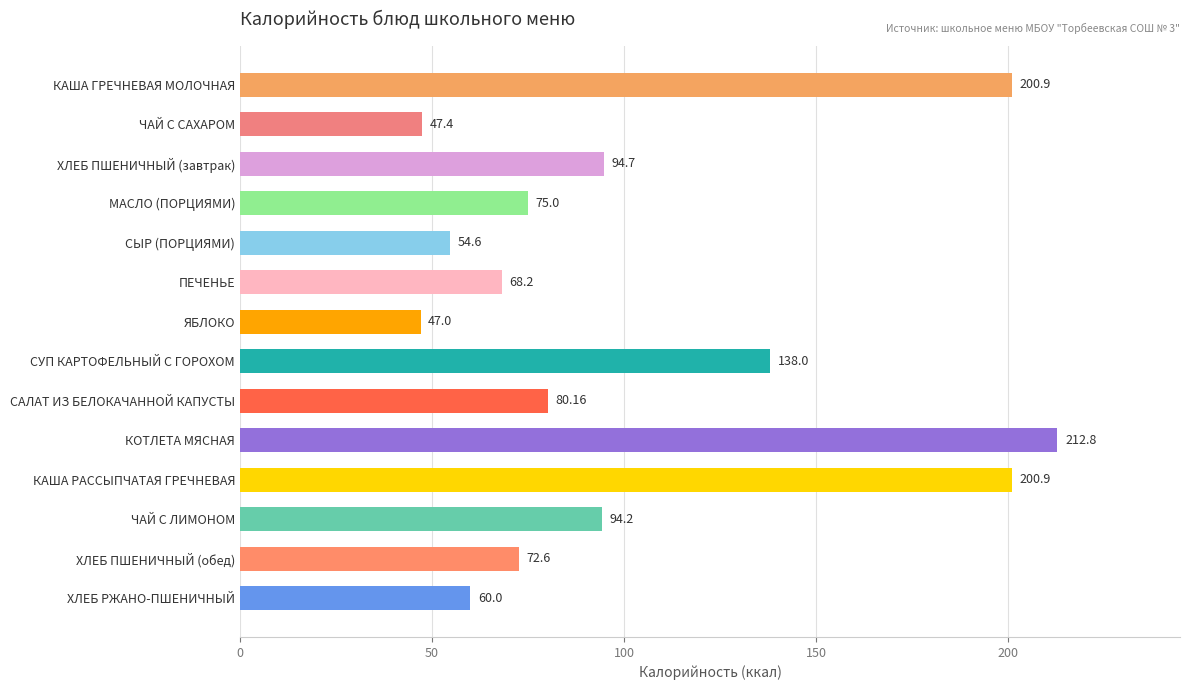

What is the difference between the values at ЧАЙ С ЛИМОНОМ and СУП КАРТОФЕЛЬНЫЙ С ГОРОХОМ?

43.8